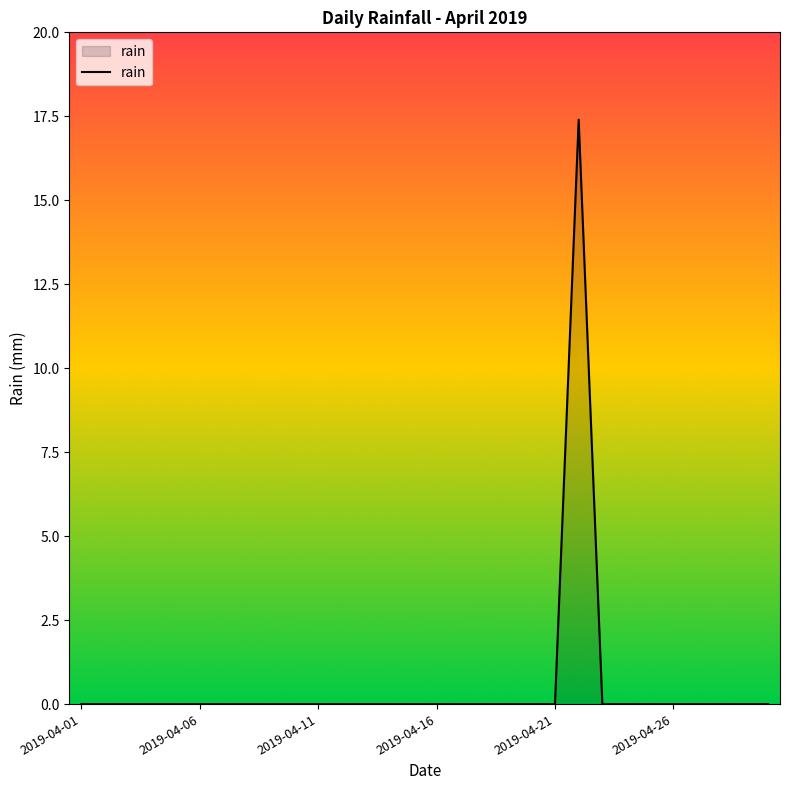

How many distinct data groups are displayed?

1